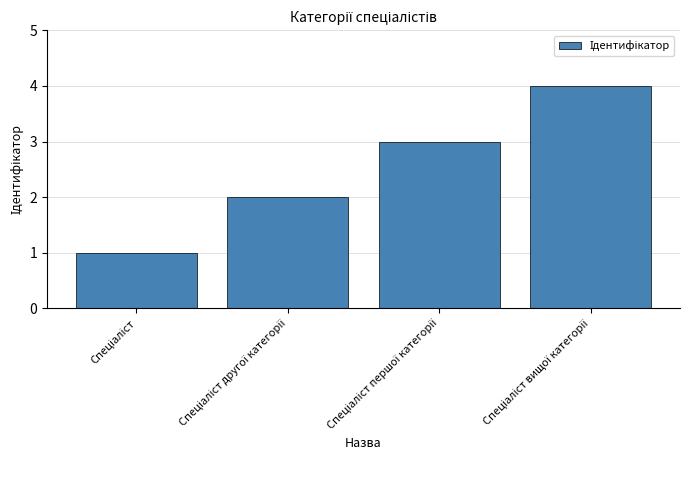

What is the difference between the maximum and minimum values?

3